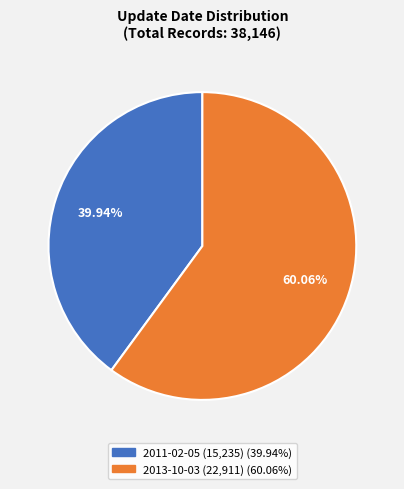

Which category has the smallest portion of the pie?

2011-02-05